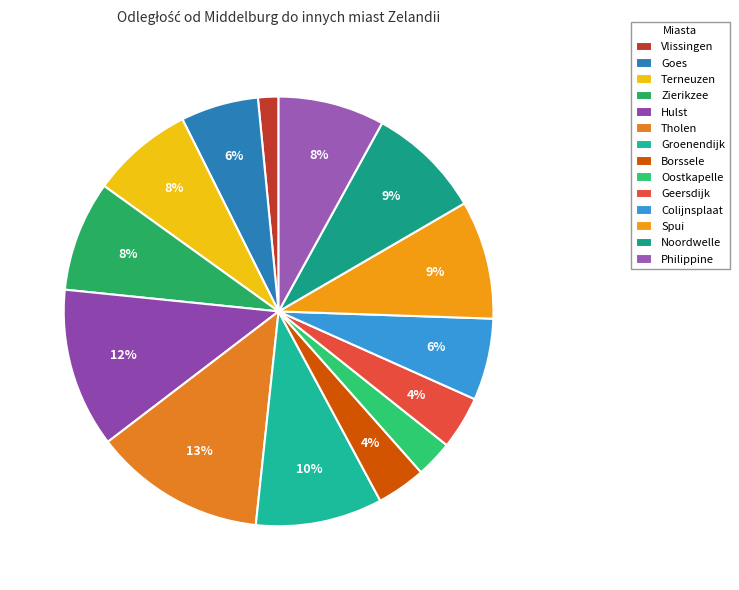

Is there any slice that represents more than half of the pie?

No